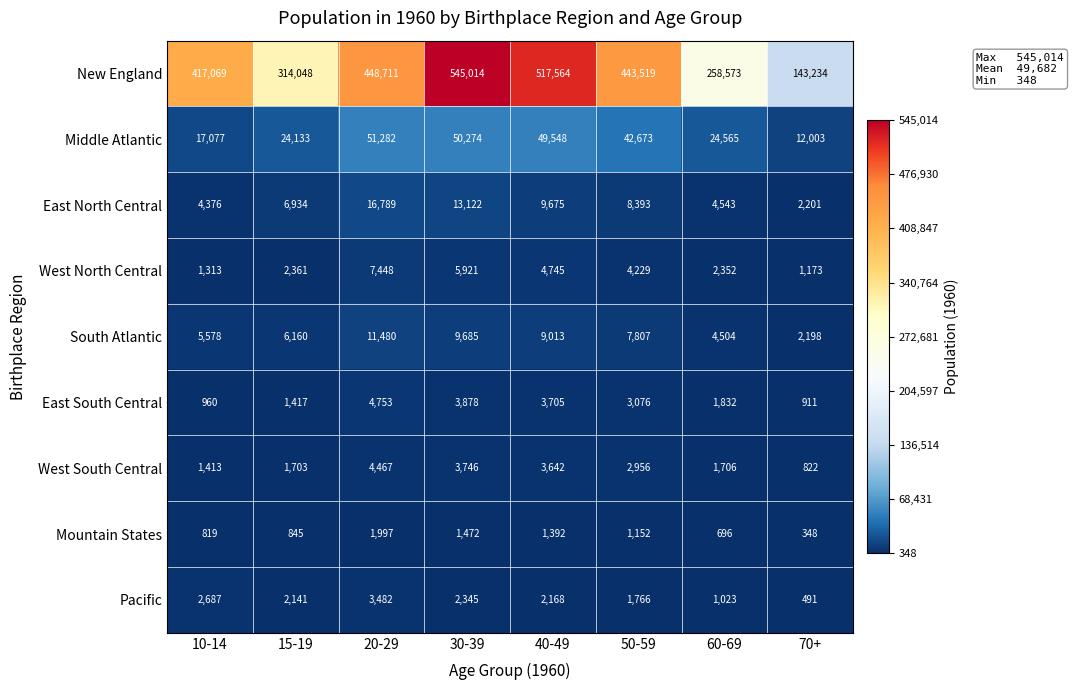

At which category does the chart reach its minimum across all series?

70+